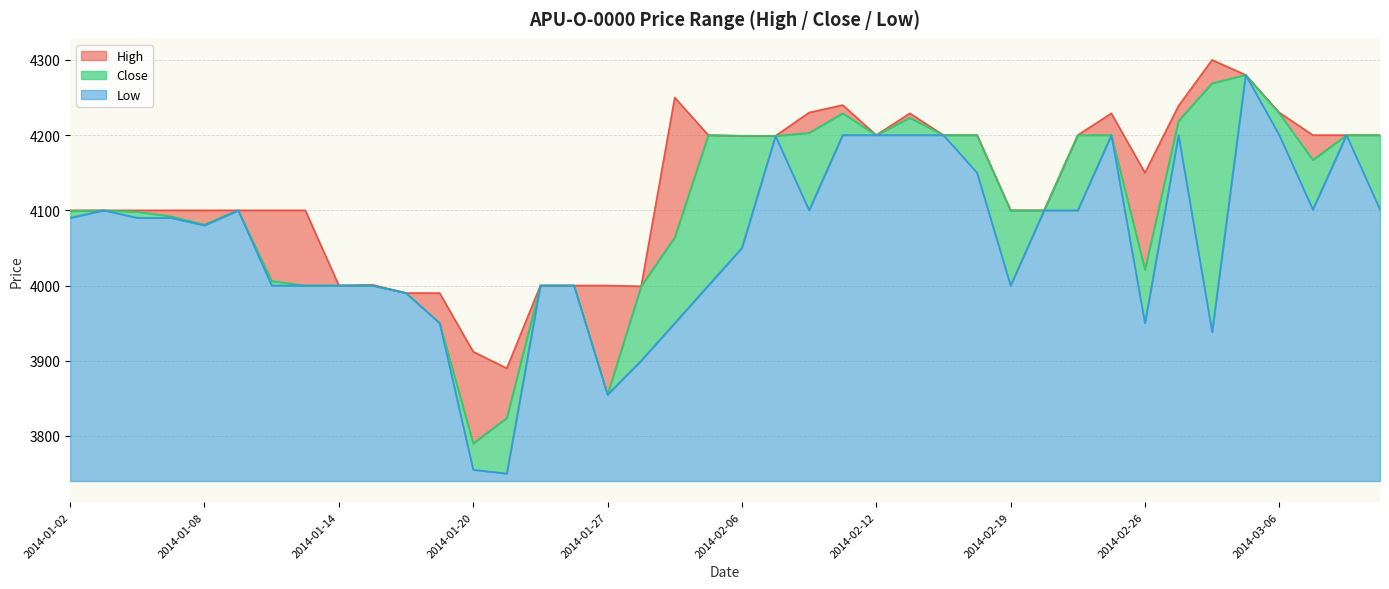

What is the label of the 8th point from the left?

2014-01-13